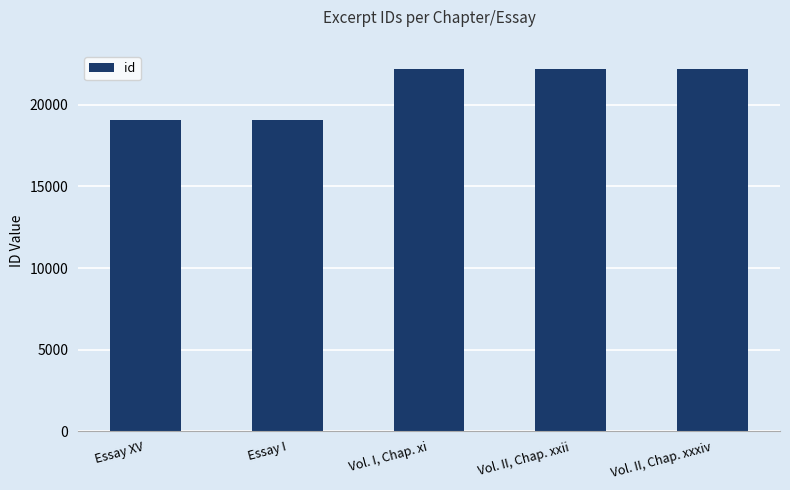

What is the sum of all values?

104764